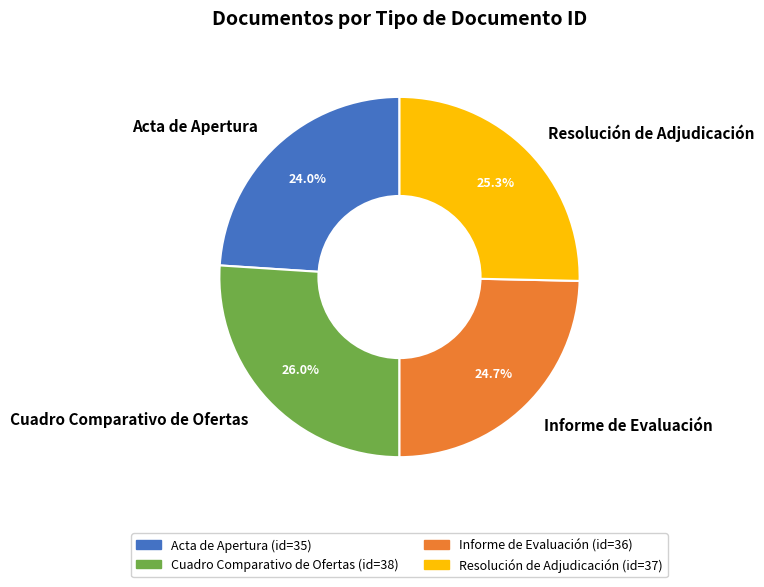

Rank the categories by value from lowest to highest.

Acta de Apertura, Informe de Evaluación, Resolución de Adjudicación, Cuadro Comparativo de Ofertas